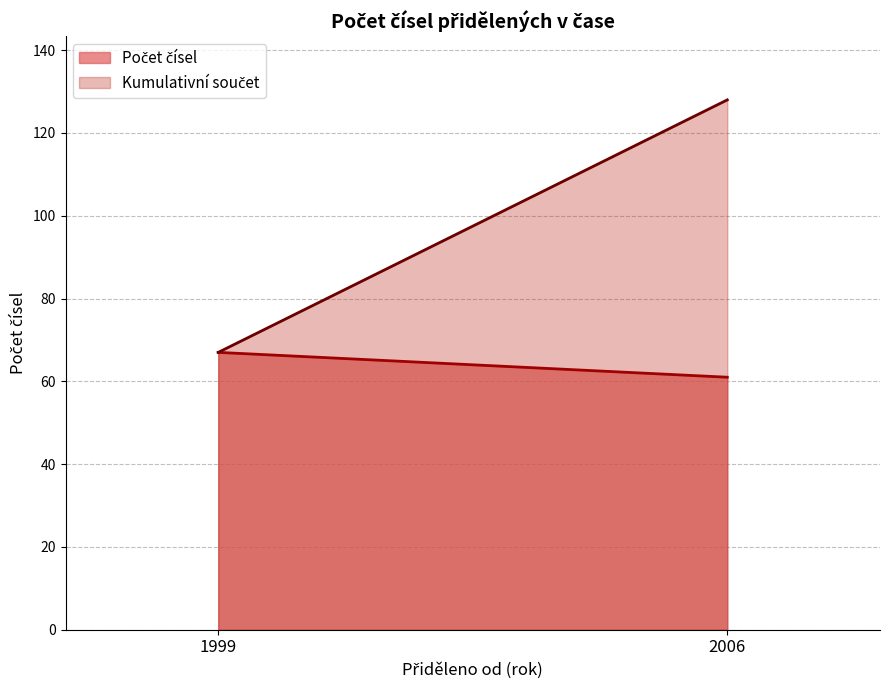

What is the minimum value shown in the chart?

61